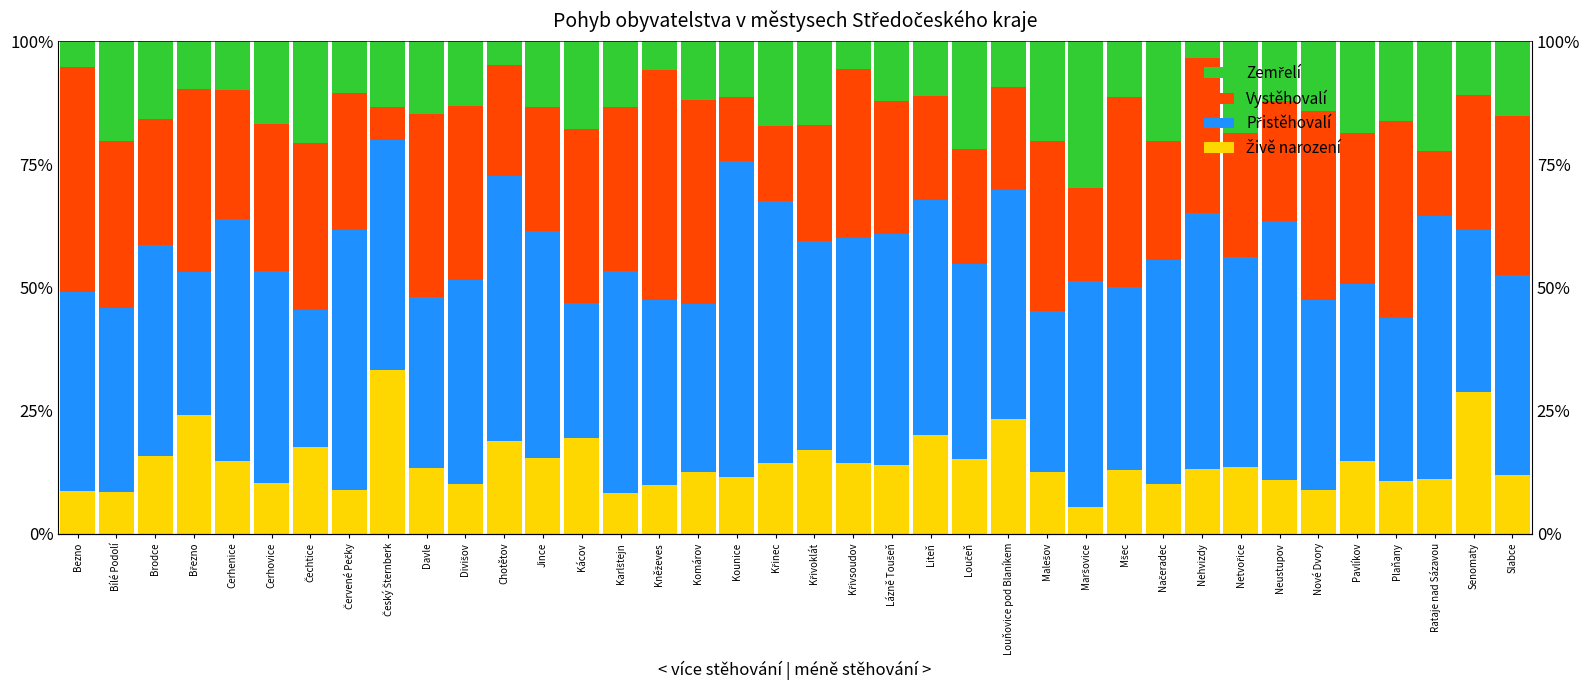

What are all the series names shown in the legend?

Živě narození, Přistěhovalí, Vystěhovalí, Zemřelí